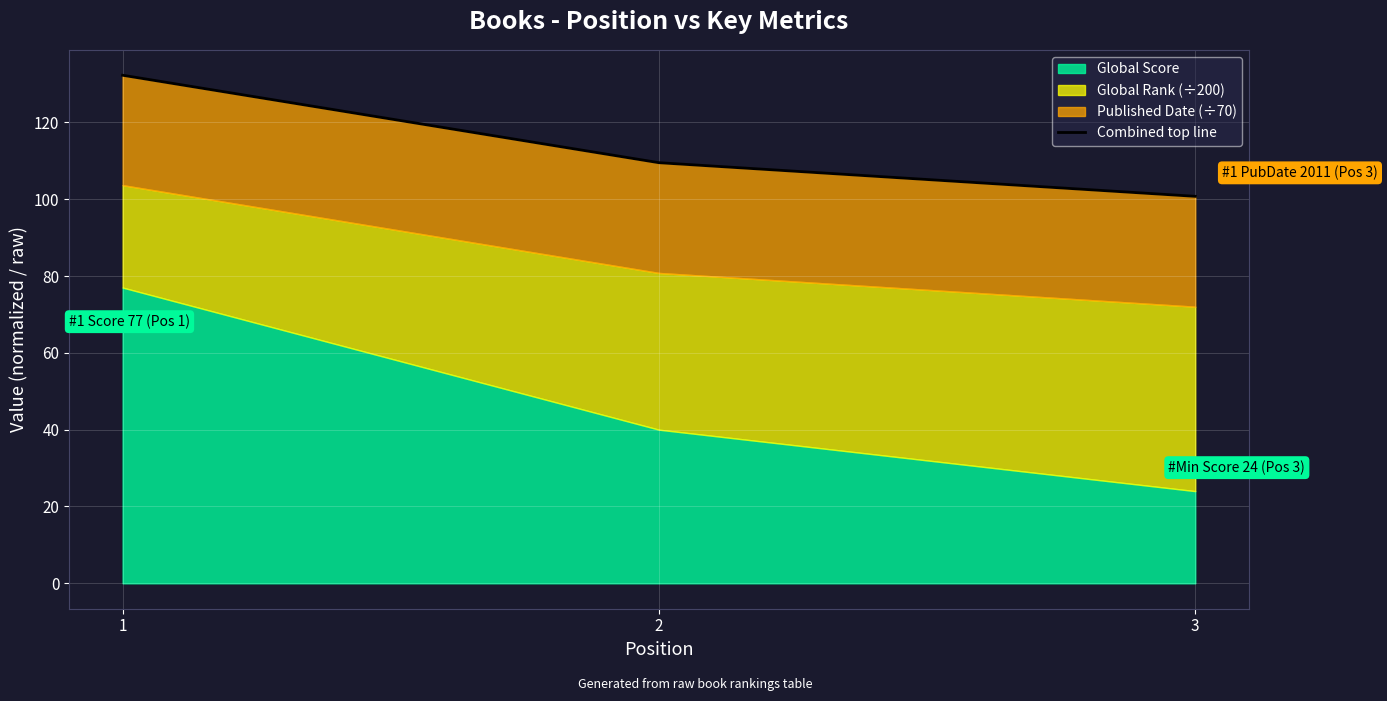

What is the value of the 3rd point from the left?

100.7